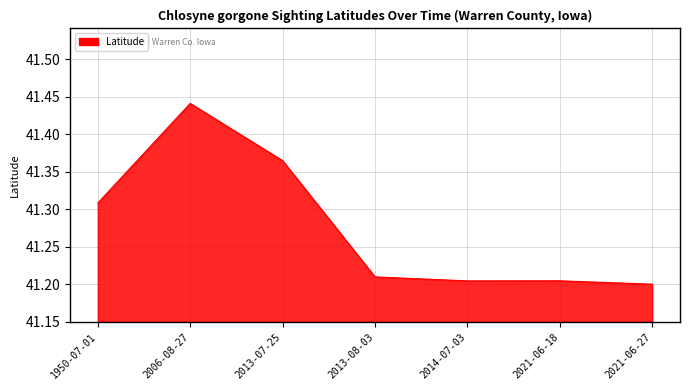

At which category does the chart reach its peak across all series?

2006-08-27